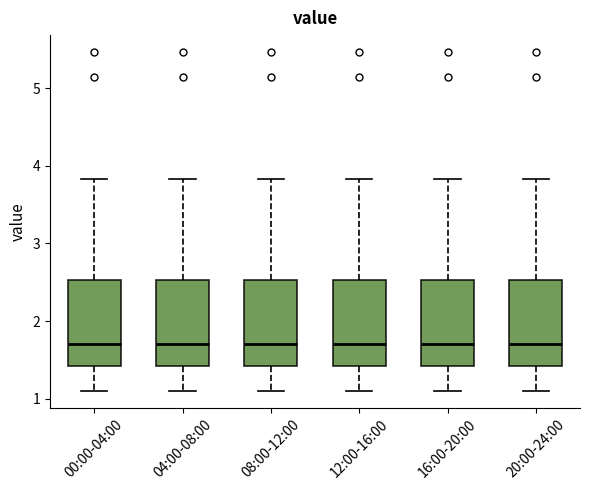

Reading left to right, transcribe this box plot: for each box, give where its median line is, the range the box spans, and where its two whiskers end, as read against the y-axis. The values are not printed on the chart, so give them approximately, as read against the axis.

00:00-04:00: median 1.7, box 1.4 to 2.5, whiskers 1.1 to 3.8
04:00-08:00: median 1.7, box 1.4 to 2.5, whiskers 1.1 to 3.8
08:00-12:00: median 1.7, box 1.4 to 2.5, whiskers 1.1 to 3.8
12:00-16:00: median 1.7, box 1.4 to 2.5, whiskers 1.1 to 3.8
16:00-20:00: median 1.7, box 1.4 to 2.5, whiskers 1.1 to 3.8
20:00-24:00: median 1.7, box 1.4 to 2.5, whiskers 1.1 to 3.8